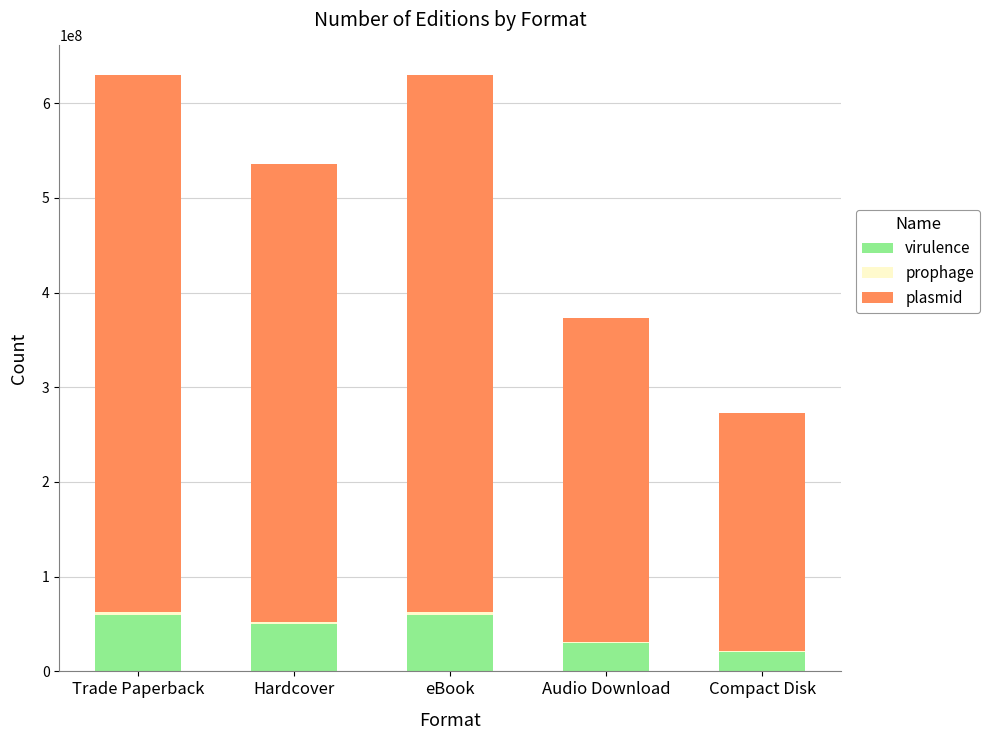

Are the bars horizontal?

No